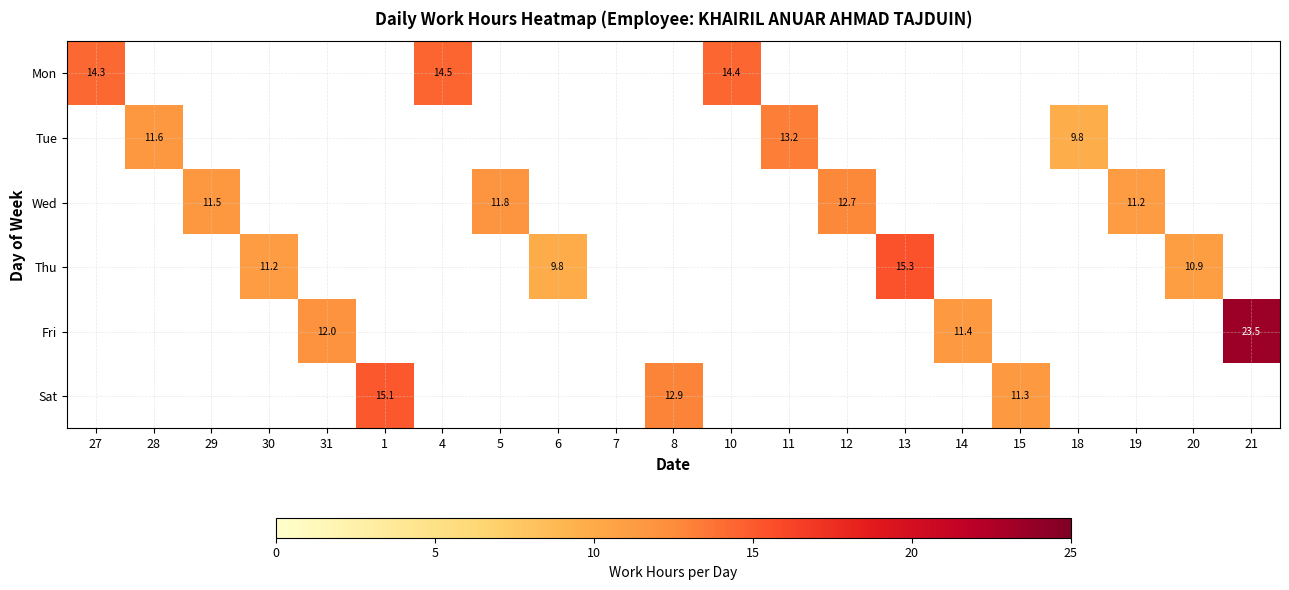

Is it true that Mon equals 21.2 at 4?

False